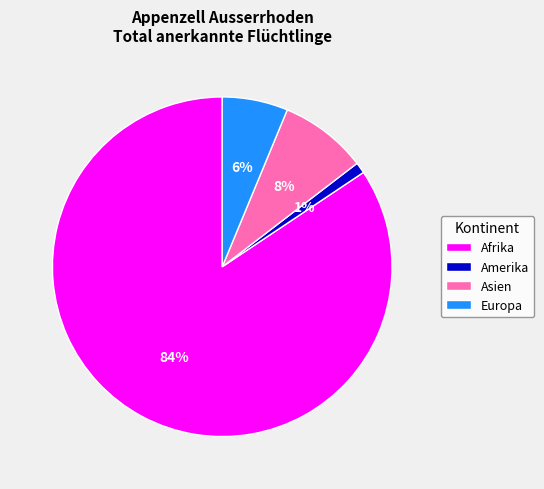

To the nearest percent, what is the average slice percentage?

25%